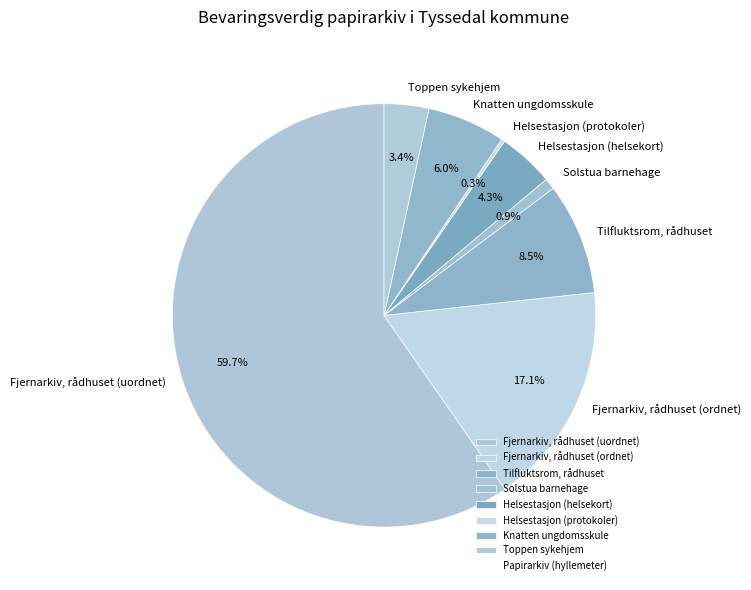

What percentage is the Fjernarkiv, rådhuset (ordnet) slice, to the nearest percent?

17%